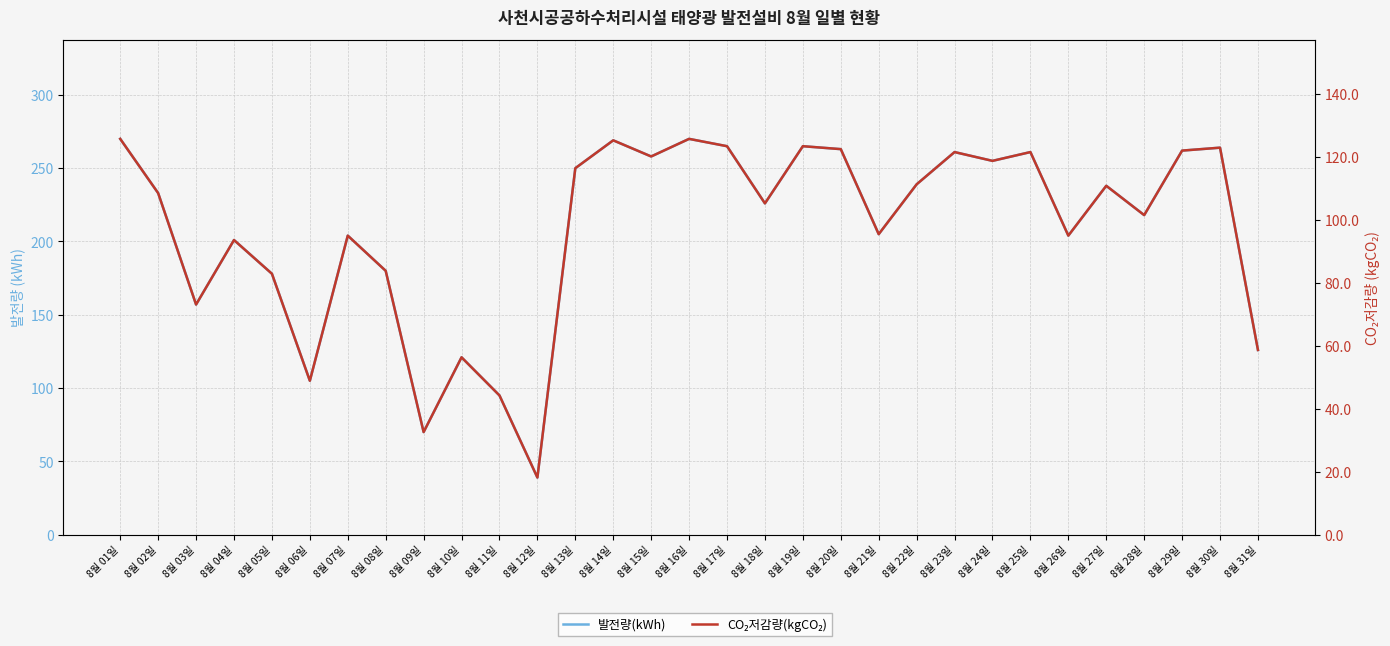

At how many categories does at least one series exceed 236?

15